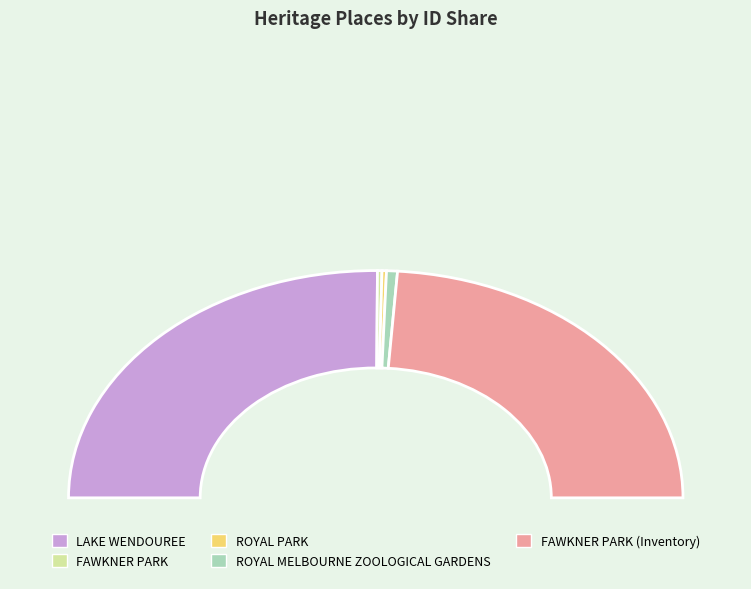

What percentage is the LAKE WENDOUREE slice, to the nearest percent?

50%